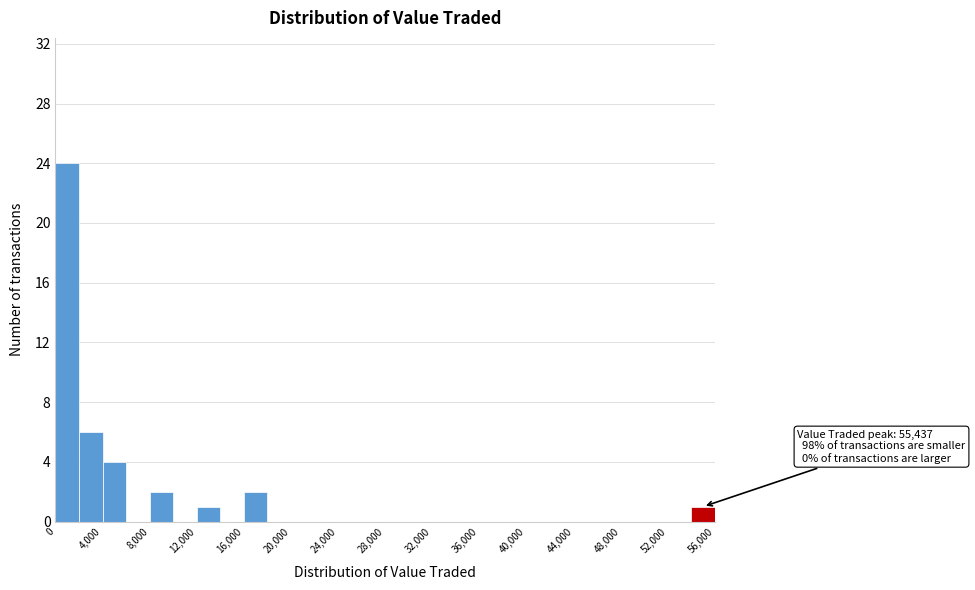

Over which range of the x-axis is the bar tallest?

0 to 2000